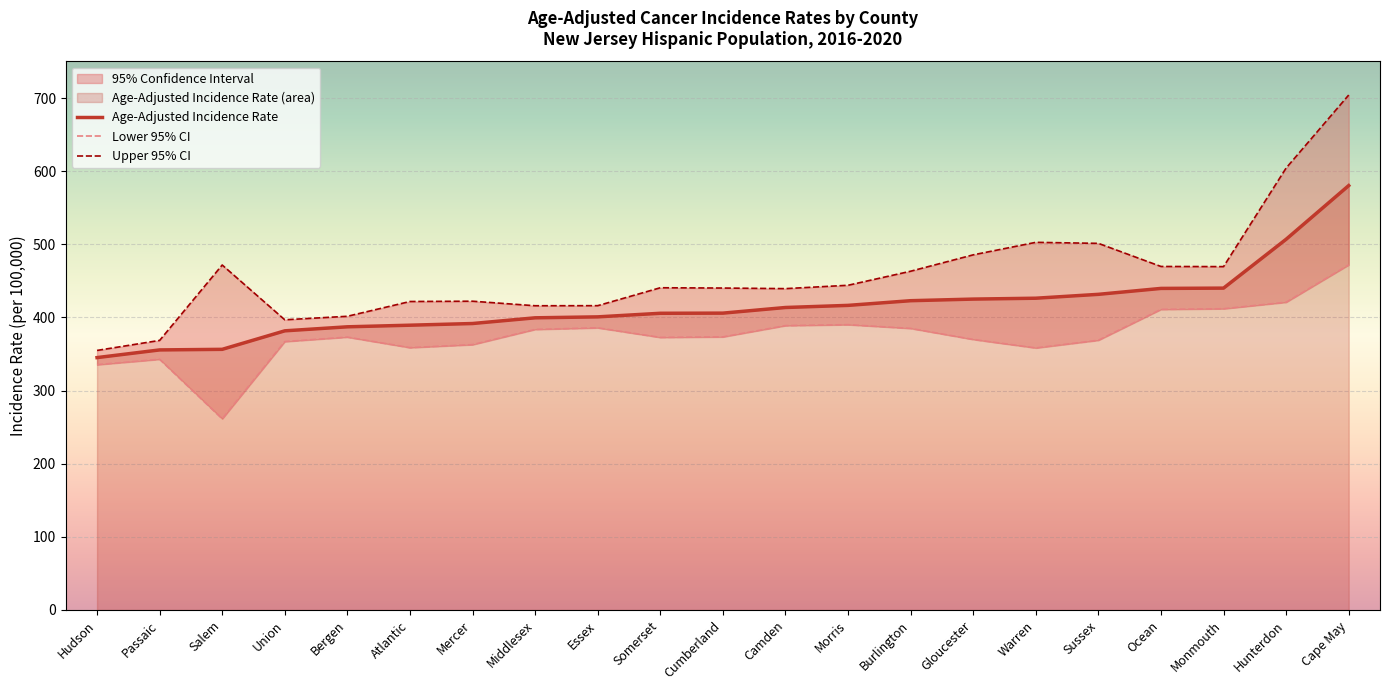

True or false: Lower 95% CI has a value of 261.4 at Salem.

True